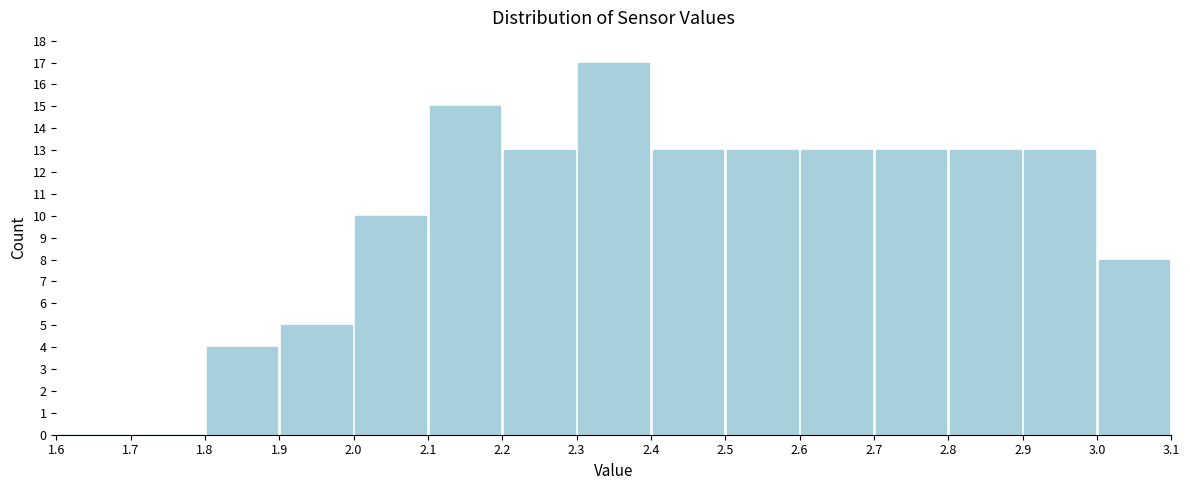

Which range on the x-axis has the tallest bar?

2.3 to 2.4